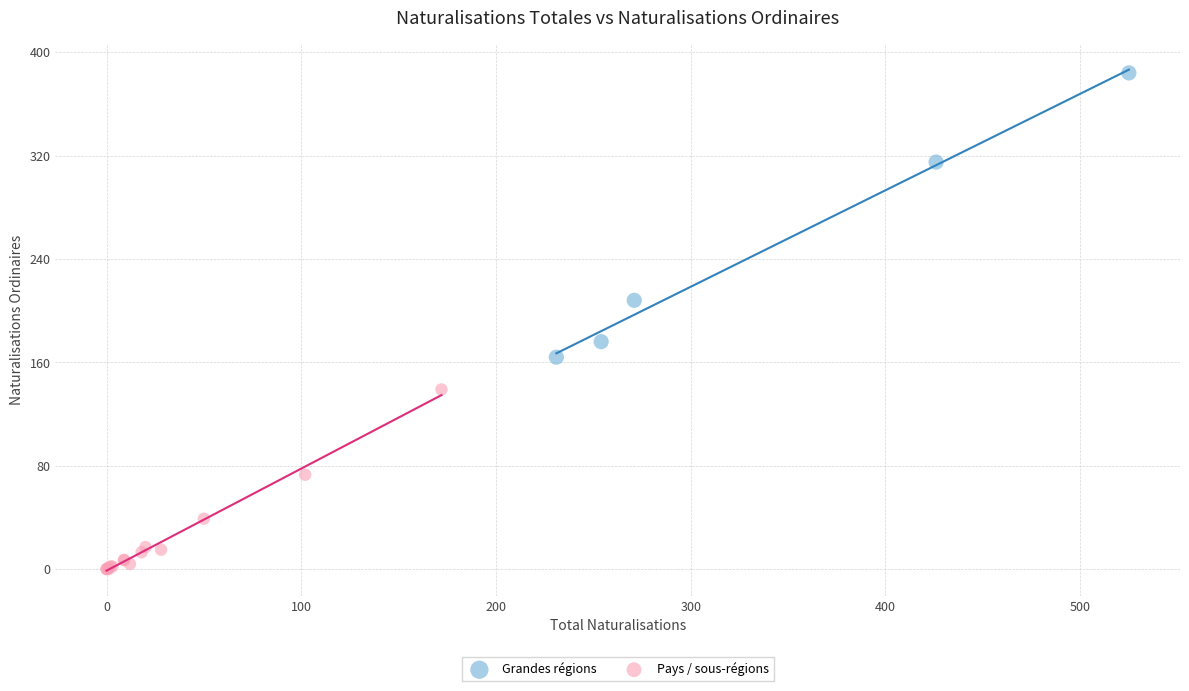

Which series reaches the maximum Y coordinate?

Grandes régions